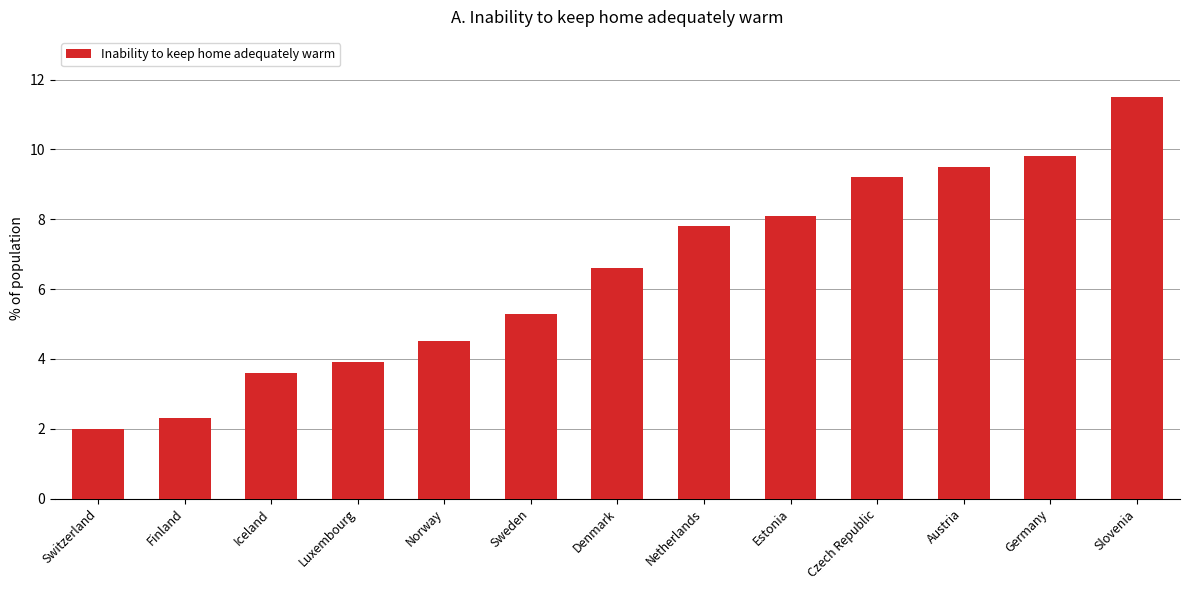

At which category does the chart reach its minimum across all series?

Switzerland